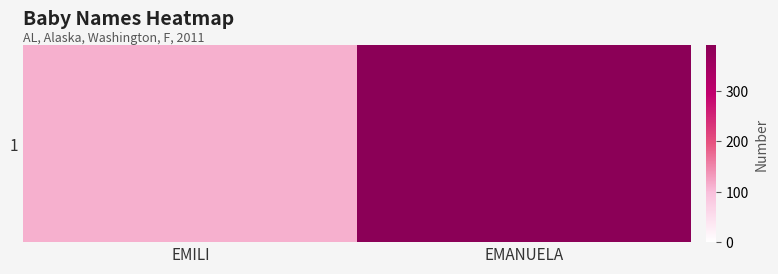

What is the difference between the values at EMILI and EMANUELA?

279